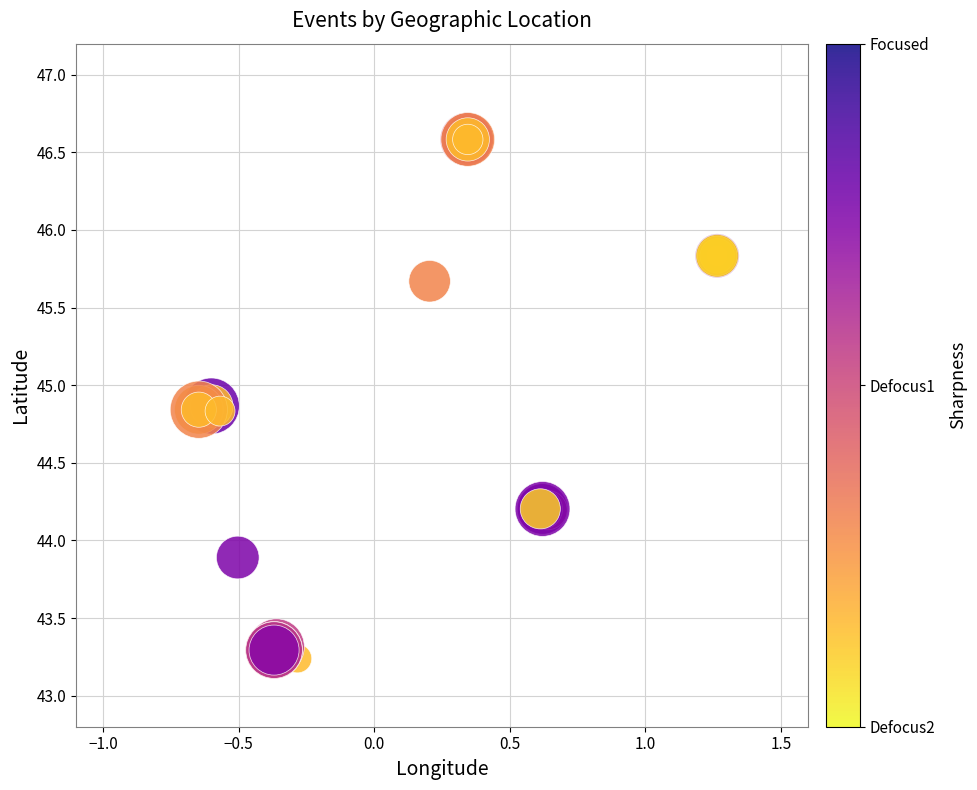

What Y value in the scatter plot is closest to 44?

43.9